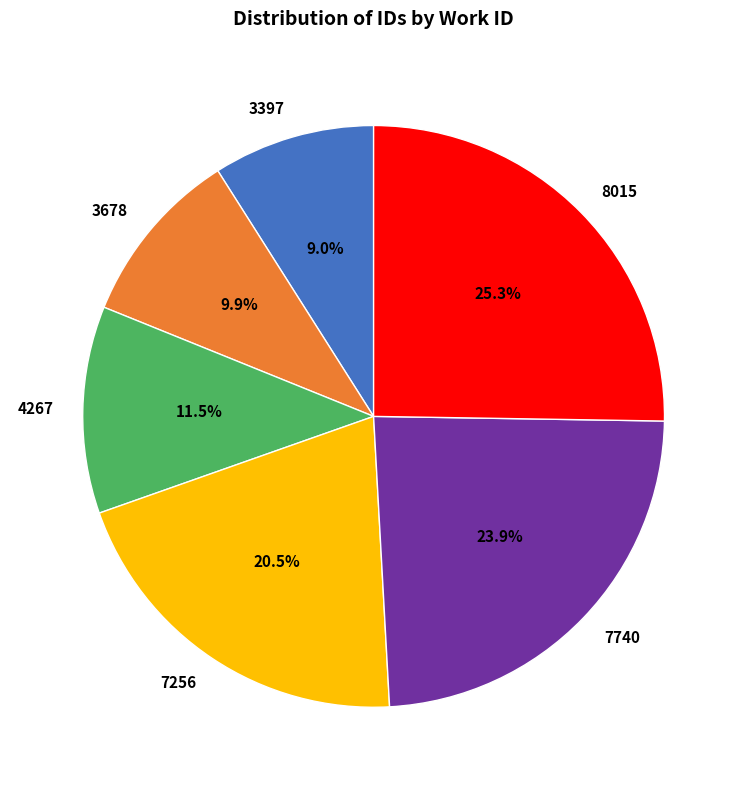

Do 4267 and 7740 together represent more than half of the pie?

No